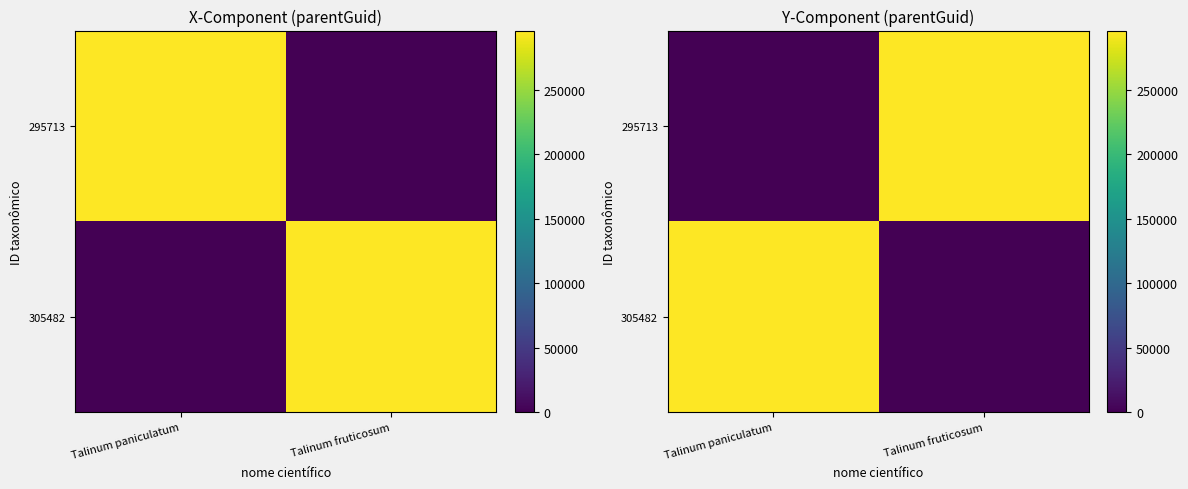

How many positive values does the 305482 series have?

1